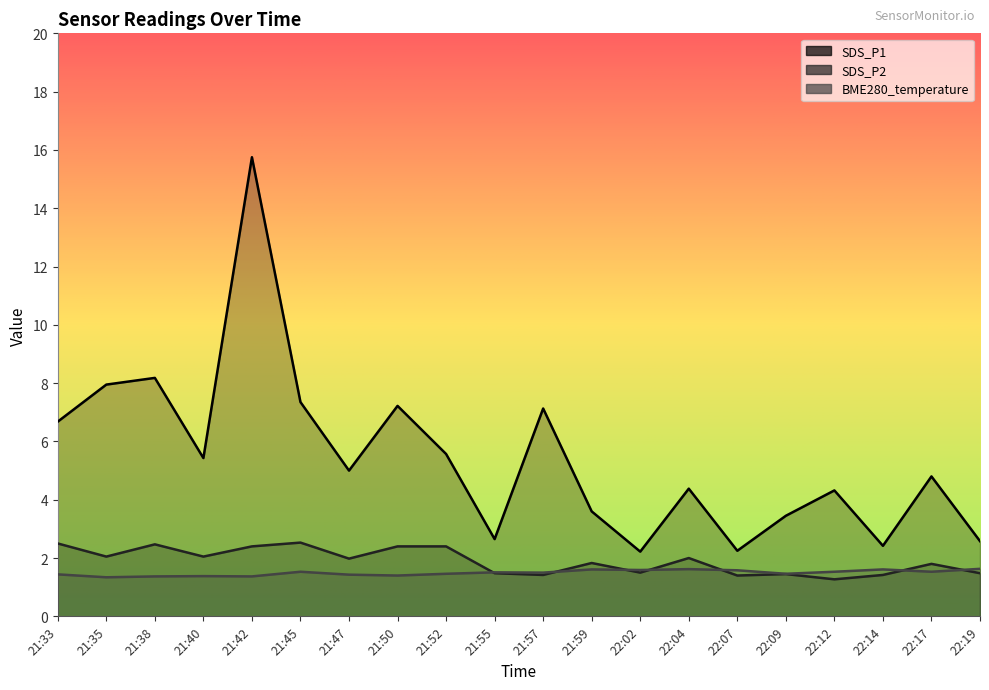

Which has a higher value, 21:57 or 21:35?

21:35